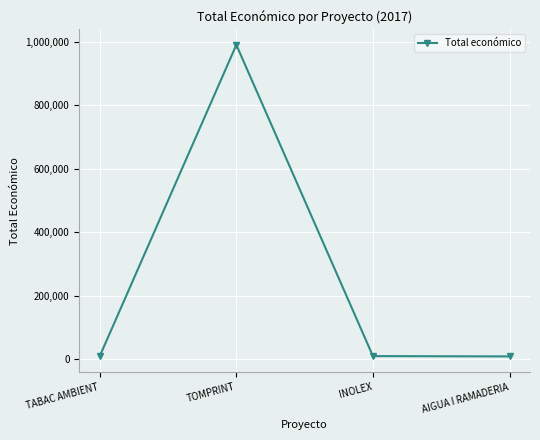

The value at TOMPRINT is 989973. True or false?

True